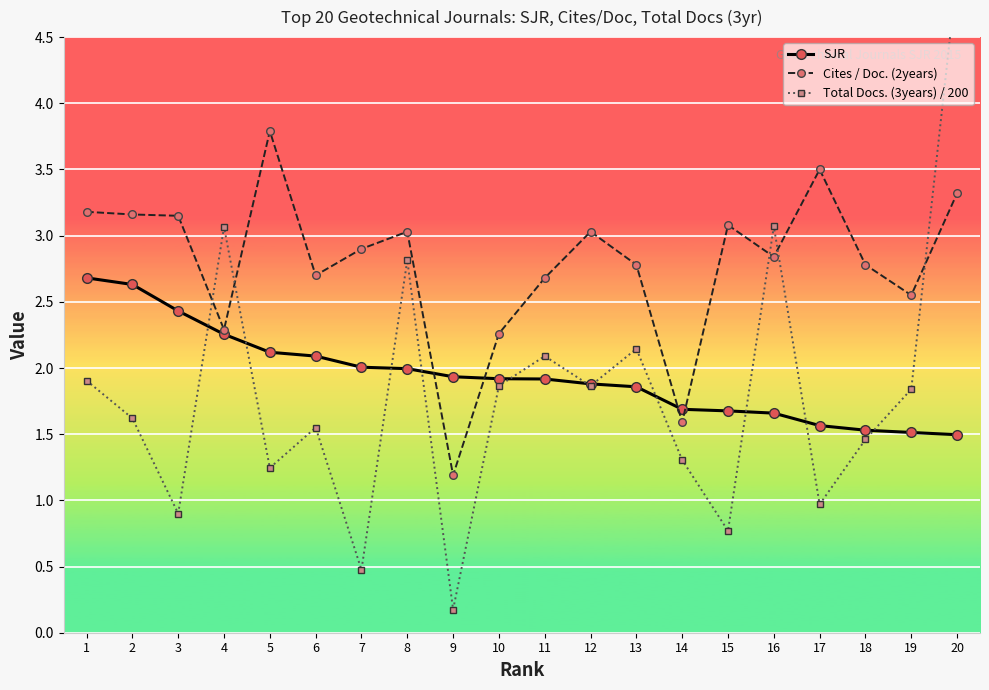

Reading right to left, transcribe all the data shown in this chart.

SJR: 1.5	1.5	1.5	1.6	1.7	1.7	1.7	1.9	1.9	1.9	1.9	1.9	2.0	2.0	2.1	2.1	2.3	2.4	2.6	2.7
Cites / Doc. (2years): 3.3	2.5	2.8	3.5	2.8	3.1	1.6	2.8	3.0	2.7	2.3	1.2	3.0	2.9	2.7	3.8	2.3	3.1	3.2	3.2
Total Docs. (3years) / 200: 5.0	1.8	1.5	1.0	3.1	0.8	1.3	2.1	1.9	2.1	1.9	0.2	2.8	0.5	1.6	1.2	3.1	0.9	1.6	1.9